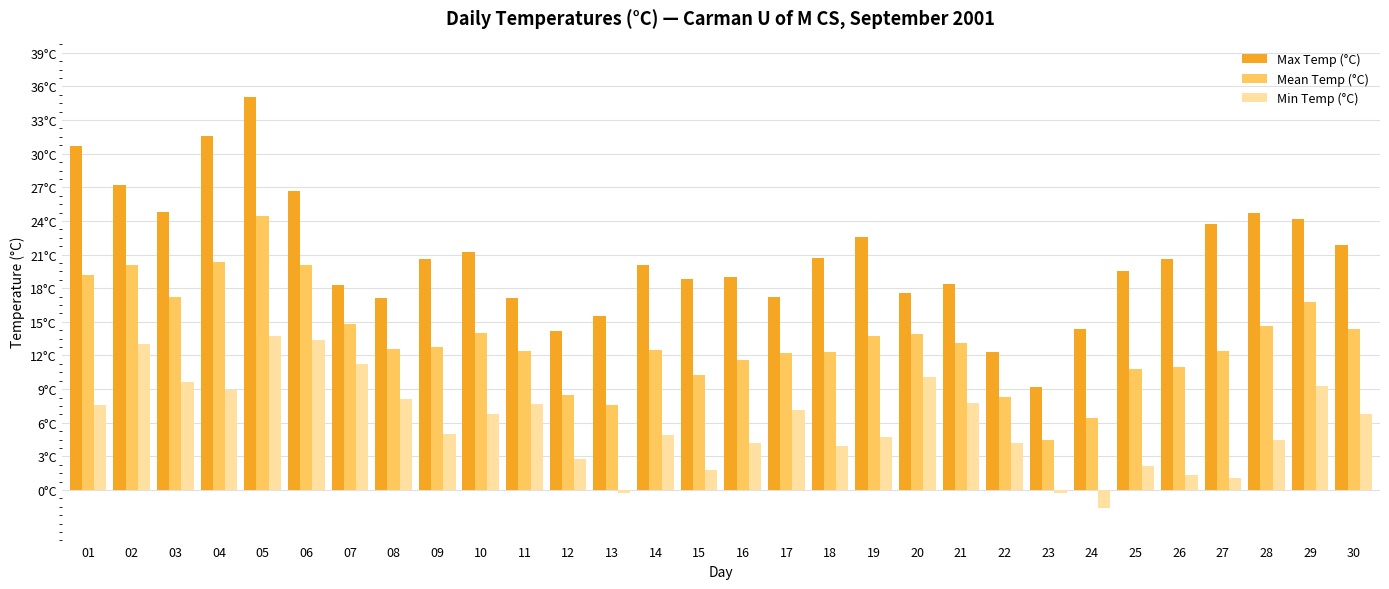

List the series in order of their overall mean, lowest first.

Min Temp (°C), Mean Temp (°C), Max Temp (°C)